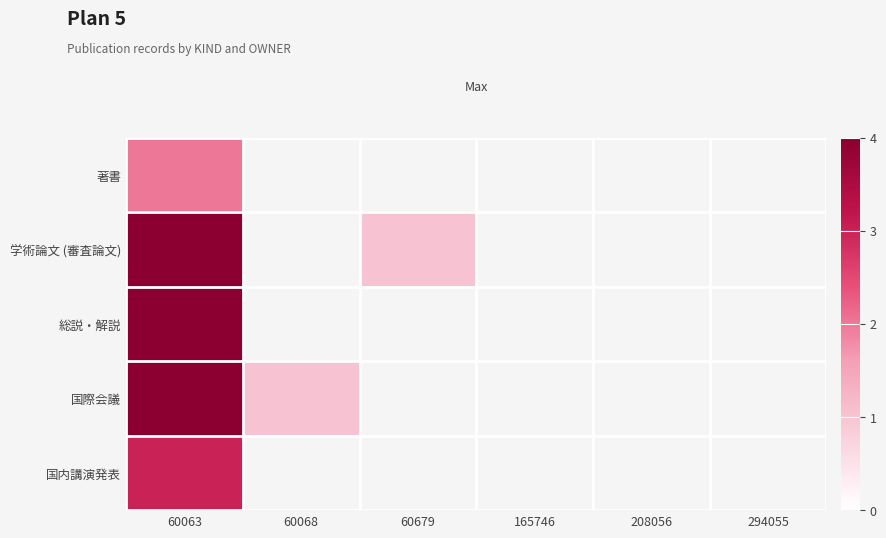

What is the minimum value for 著書?

2.0